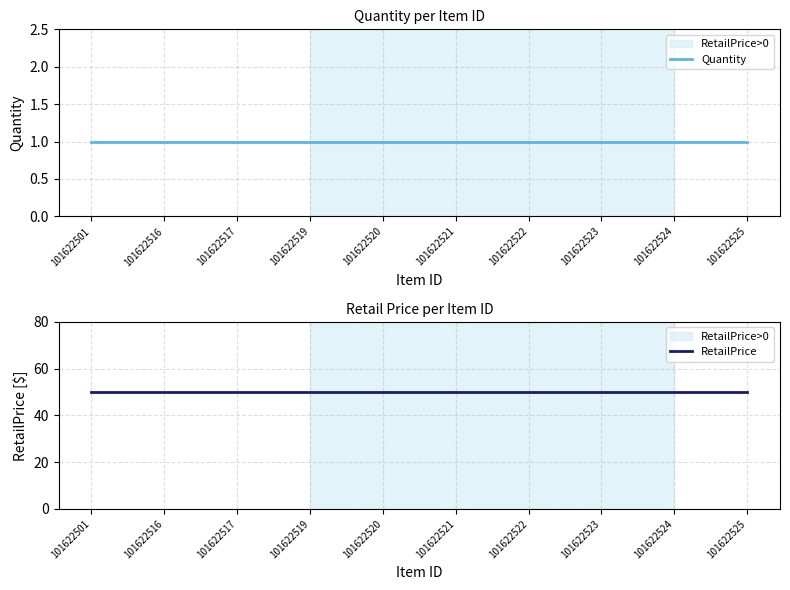

True or false: RetailPrice and Quantity intersect in this chart.

False